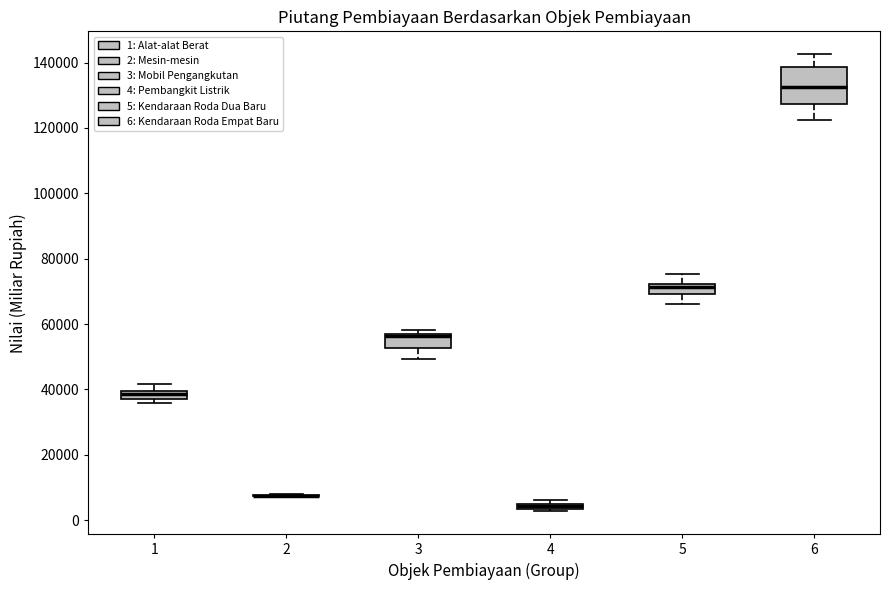

Where is the upper edge of the box at x = 3 on the y-axis? The values are not printed on the chart, so give them approximately, as read against the axis.

58000